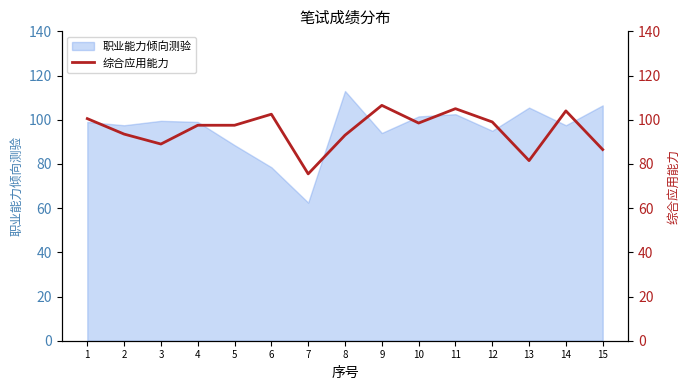

List the labels in order of value, largest first.

9, 11, 14, 6, 1, 12, 10, 4, 5, 2, 8, 3, 15, 13, 7